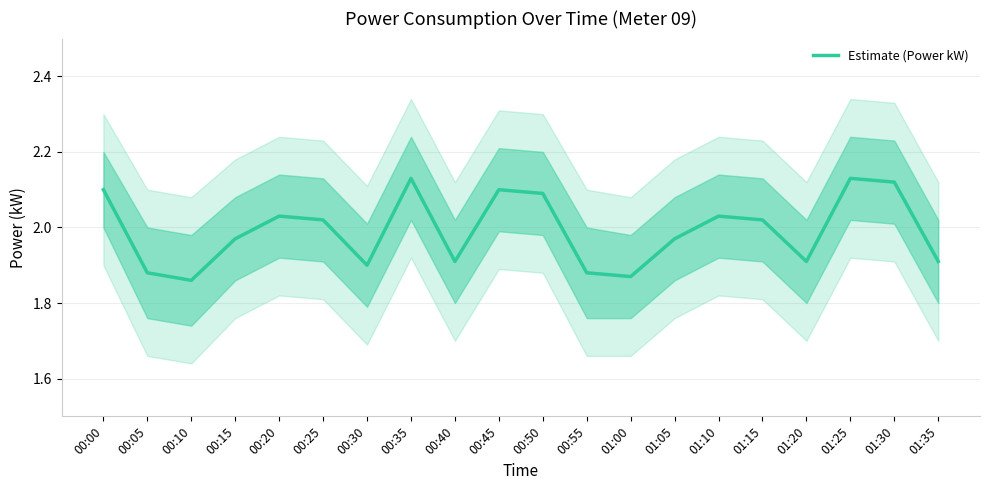

Where does the data first go above 2?

00:00